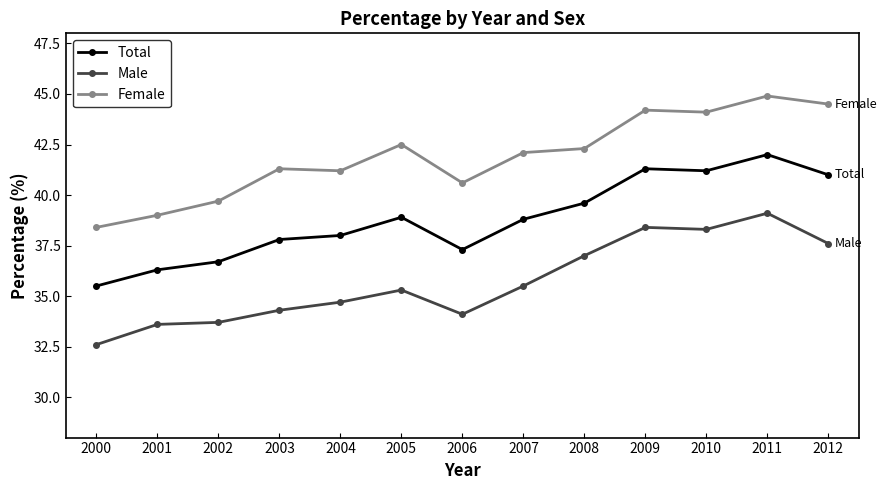

The value of Female at 2004 is 68.8. True or false?

False